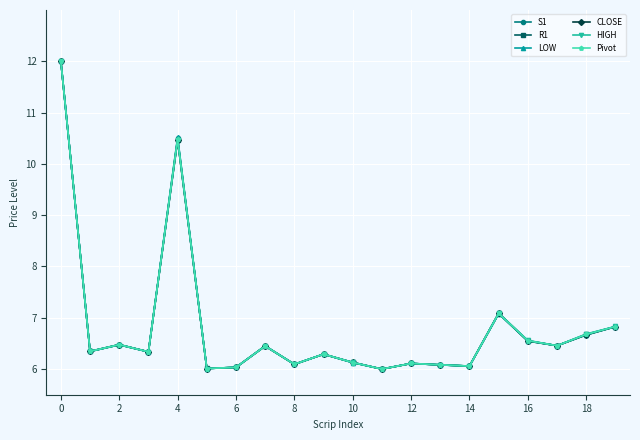

True or false: HIGH has more than 1 points higher than both neighbors.

True